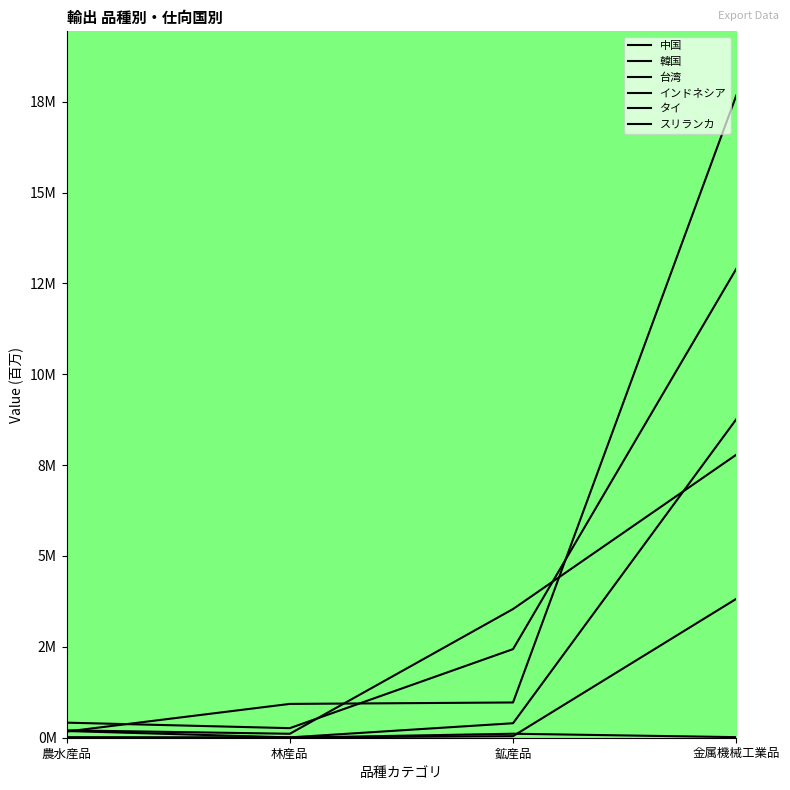

What value does the 台湾 series have at 農水産品?

0.2